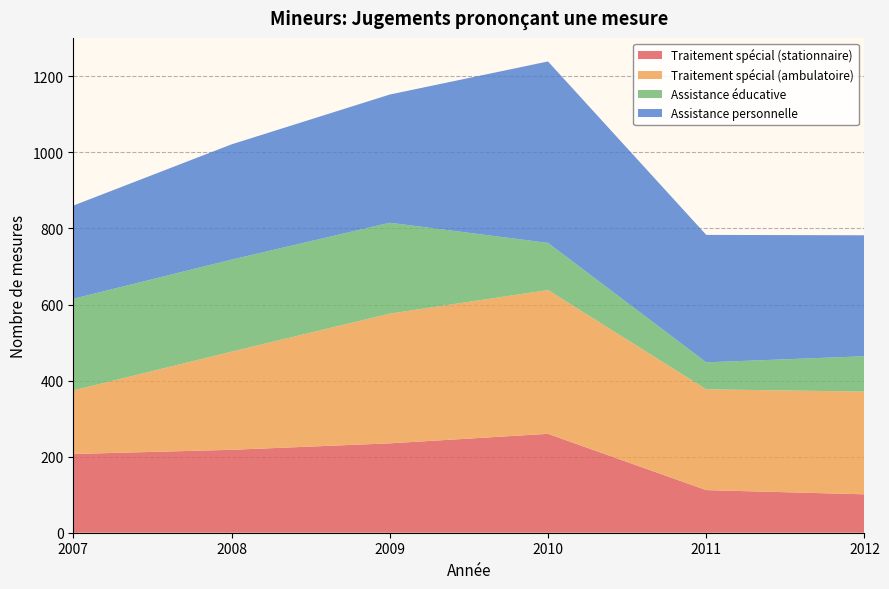

Reading left to right, what are all the values shown in this chart?

Traitement spécial (stationnaire): 2007=207	2008=218	2009=235	2010=260	2011=112	2012=101
Traitement spécial (ambulatoire): 2007=167	2008=258	2009=341	2010=378	2011=265	2012=270
Assistance éducative: 2007=241	2008=242	2009=239	2010=124	2011=71	2012=93
Assistance personnelle: 2007=245	2008=303	2009=337	2010=477	2011=335	2012=318